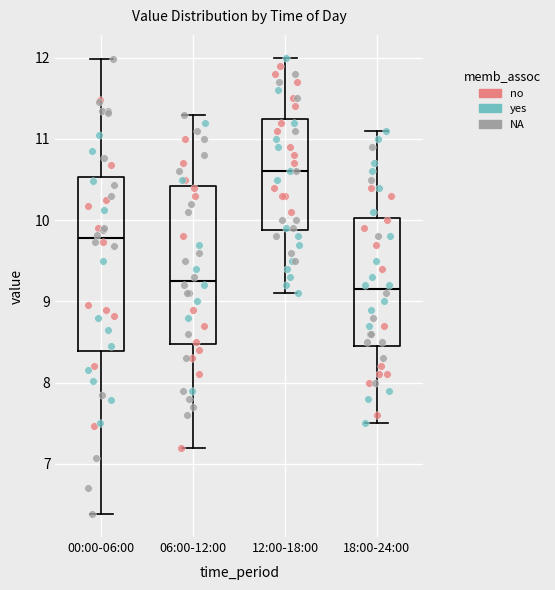

Reading left to right, read every box against the y-axis: the position of its median line, the range the box covers, and the ends of its whiskers. The values are not printed on the chart, so give them approximately, as read against the axis.

00:00-06:00: median 9.8, box 8.4 to 10.5, whiskers 6.4 to 12.0
06:00-12:00: median 9.3, box 8.5 to 10.4, whiskers 7.2 to 11.3
12:00-18:00: median 10.6, box 9.9 to 11.3, whiskers 9.1 to 12.0
18:00-24:00: median 9.2, box 8.5 to 10.0, whiskers 7.5 to 11.1